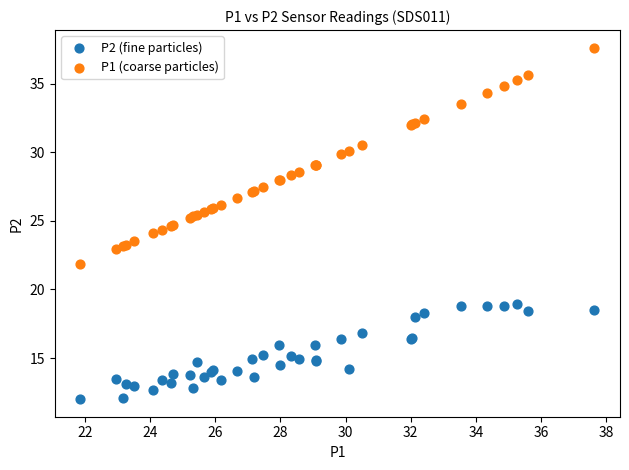

Which series contains the lowest Y value?

P2 (fine particles)